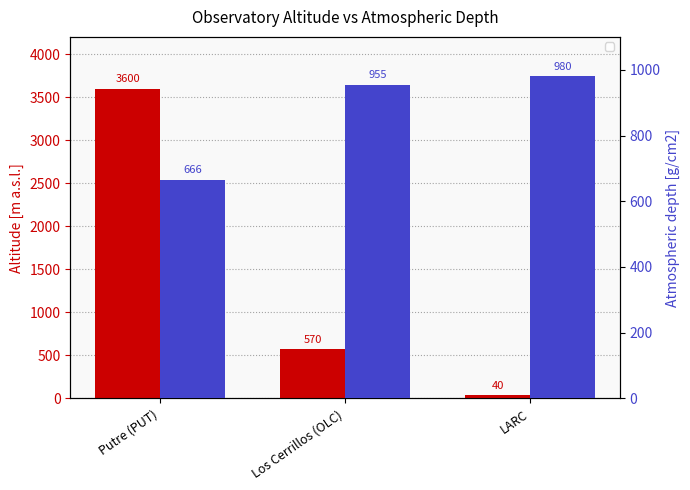

What is the sum of the Altitude [m a.s.l.] values at Putre (PUT) and Los Cerrillos (OLC)?

4170